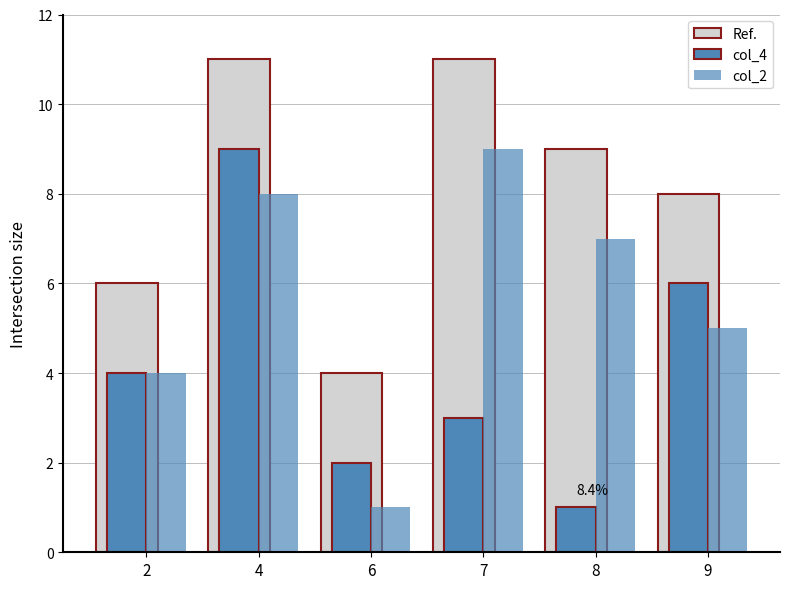

At how many categories does at least one series exceed 1?

6